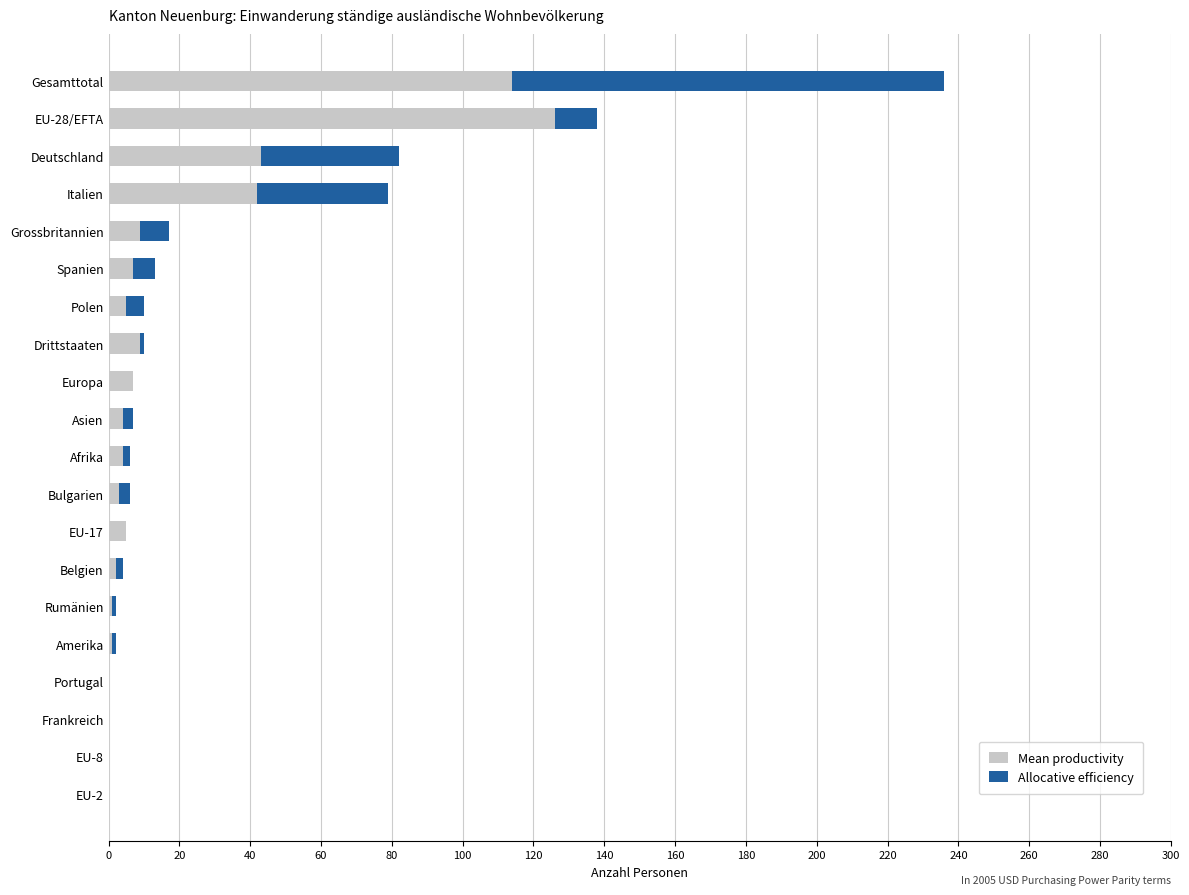

At which category is the sum across all series the highest?

Gesamttotal